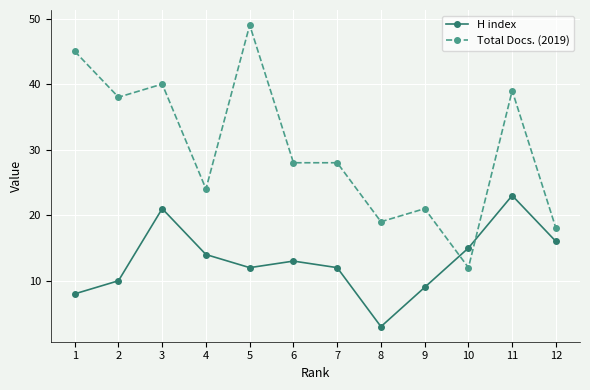

At 2, list the series in order from largest to smallest.

Total Docs. (2019), H index